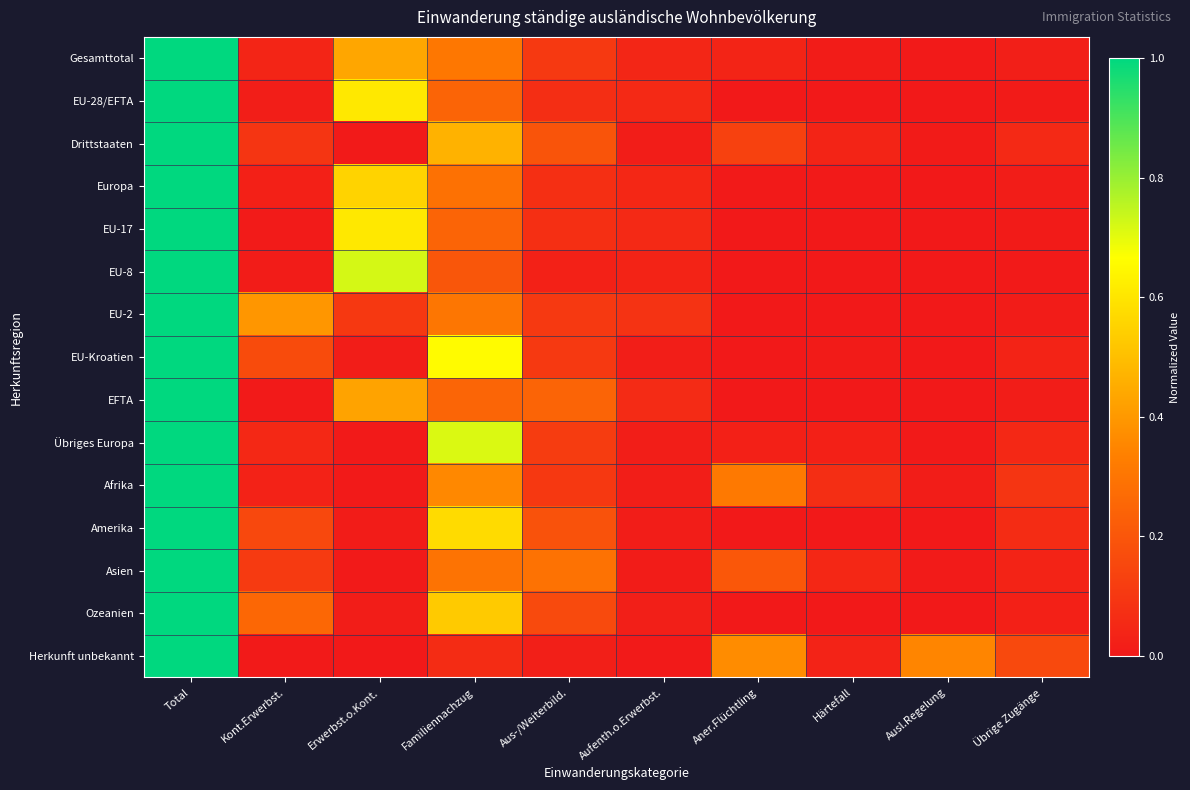

Reading left to right, transcribe all the data shown in this chart.

Gesamttotal: Total=1.0	Kont.Erwerbst.=0.0	Erwerbst.o.Kont.=0.4	Familiennachzug=0.3	Aus-/Weiterbild.=0.1	Aufenth.o.Erwerbst.=0.0	Aner.Flüchtling=0.0	Härtefall=0.0	Ausl.Regelung=0.0	Übrige Zugänge=0.0
EU-28/EFTA: Total=1.0	Kont.Erwerbst.=0.0	Erwerbst.o.Kont.=0.6	Familiennachzug=0.2	Aus-/Weiterbild.=0.1	Aufenth.o.Erwerbst.=0.1	Aner.Flüchtling=0.0	Härtefall=0.0	Ausl.Regelung=0.0	Übrige Zugänge=0.0
Drittstaaten: Total=1.0	Kont.Erwerbst.=0.1	Erwerbst.o.Kont.=0.0	Familiennachzug=0.5	Aus-/Weiterbild.=0.2	Aufenth.o.Erwerbst.=0.0	Aner.Flüchtling=0.1	Härtefall=0.0	Ausl.Regelung=0.0	Übrige Zugänge=0.1
Europa: Total=1.0	Kont.Erwerbst.=0.0	Erwerbst.o.Kont.=0.6	Familiennachzug=0.3	Aus-/Weiterbild.=0.1	Aufenth.o.Erwerbst.=0.0	Aner.Flüchtling=0.0	Härtefall=0.0	Ausl.Regelung=0.0	Übrige Zugänge=0.0
EU-17: Total=1.0	Kont.Erwerbst.=0.0	Erwerbst.o.Kont.=0.6	Familiennachzug=0.2	Aus-/Weiterbild.=0.1	Aufenth.o.Erwerbst.=0.1	Aner.Flüchtling=0.0	Härtefall=0.0	Ausl.Regelung=0.0	Übrige Zugänge=0.0
EU-8: Total=1.0	Kont.Erwerbst.=0.0	Erwerbst.o.Kont.=0.7	Familiennachzug=0.2	Aus-/Weiterbild.=0.0	Aufenth.o.Erwerbst.=0.0	Aner.Flüchtling=0.0	Härtefall=0.0	Ausl.Regelung=0.0	Übrige Zugänge=0.0
EU-2: Total=1.0	Kont.Erwerbst.=0.4	Erwerbst.o.Kont.=0.1	Familiennachzug=0.3	Aus-/Weiterbild.=0.1	Aufenth.o.Erwerbst.=0.1	Aner.Flüchtling=0.0	Härtefall=0.0	Ausl.Regelung=0.0	Übrige Zugänge=0.0
EU-Kroatien: Total=1.0	Kont.Erwerbst.=0.2	Erwerbst.o.Kont.=0.0	Familiennachzug=0.7	Aus-/Weiterbild.=0.1	Aufenth.o.Erwerbst.=0.0	Aner.Flüchtling=0.0	Härtefall=0.0	Ausl.Regelung=0.0	Übrige Zugänge=0.0
EFTA: Total=1.0	Kont.Erwerbst.=0.0	Erwerbst.o.Kont.=0.4	Familiennachzug=0.2	Aus-/Weiterbild.=0.2	Aufenth.o.Erwerbst.=0.1	Aner.Flüchtling=0.0	Härtefall=0.0	Ausl.Regelung=0.0	Übrige Zugänge=0.0
Übriges Europa: Total=1.0	Kont.Erwerbst.=0.0	Erwerbst.o.Kont.=0.0	Familiennachzug=0.7	Aus-/Weiterbild.=0.1	Aufenth.o.Erwerbst.=0.0	Aner.Flüchtling=0.0	Härtefall=0.0	Ausl.Regelung=0.0	Übrige Zugänge=0.0
Afrika: Total=1.0	Kont.Erwerbst.=0.0	Erwerbst.o.Kont.=0.0	Familiennachzug=0.4	Aus-/Weiterbild.=0.1	Aufenth.o.Erwerbst.=0.0	Aner.Flüchtling=0.3	Härtefall=0.1	Ausl.Regelung=0.0	Übrige Zugänge=0.1
Amerika: Total=1.0	Kont.Erwerbst.=0.2	Erwerbst.o.Kont.=0.0	Familiennachzug=0.6	Aus-/Weiterbild.=0.2	Aufenth.o.Erwerbst.=0.0	Aner.Flüchtling=0.0	Härtefall=0.0	Ausl.Regelung=0.0	Übrige Zugänge=0.1
Asien: Total=1.0	Kont.Erwerbst.=0.1	Erwerbst.o.Kont.=0.0	Familiennachzug=0.3	Aus-/Weiterbild.=0.3	Aufenth.o.Erwerbst.=0.0	Aner.Flüchtling=0.2	Härtefall=0.0	Ausl.Regelung=0.0	Übrige Zugänge=0.0
Ozeanien: Total=1.0	Kont.Erwerbst.=0.3	Erwerbst.o.Kont.=0.0	Familiennachzug=0.5	Aus-/Weiterbild.=0.2	Aufenth.o.Erwerbst.=0.0	Aner.Flüchtling=0.0	Härtefall=0.0	Ausl.Regelung=0.0	Übrige Zugänge=0.0
Herkunft unbekannt: Total=1.0	Kont.Erwerbst.=0.0	Erwerbst.o.Kont.=0.0	Familiennachzug=0.1	Aus-/Weiterbild.=0.0	Aufenth.o.Erwerbst.=0.0	Aner.Flüchtling=0.4	Härtefall=0.0	Ausl.Regelung=0.4	Übrige Zugänge=0.2